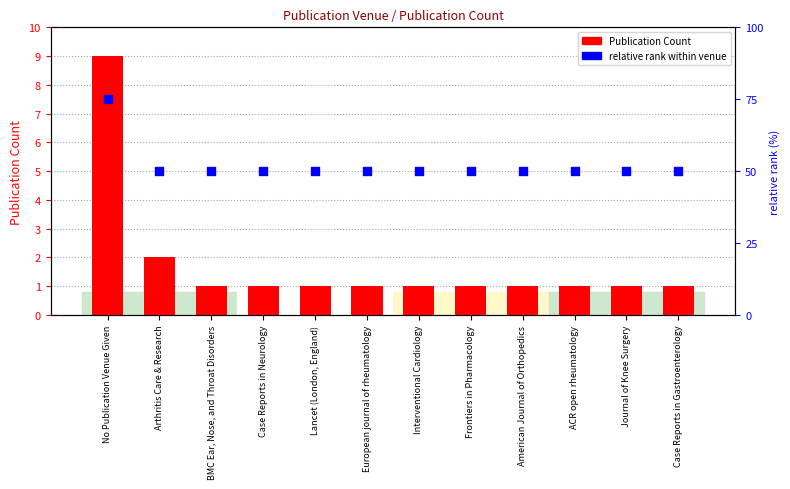

Which series has the largest Y range (max minus min)?

relative rank within venue